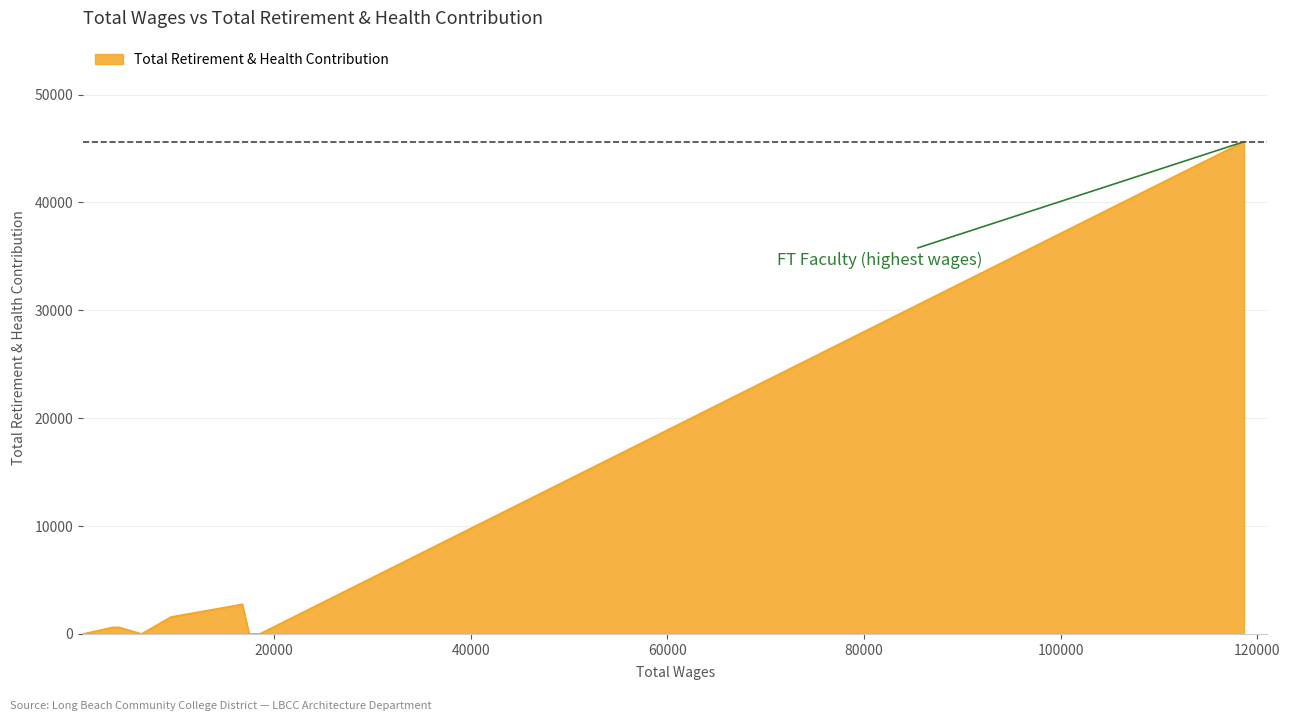

What is the greatest value displayed?

45631